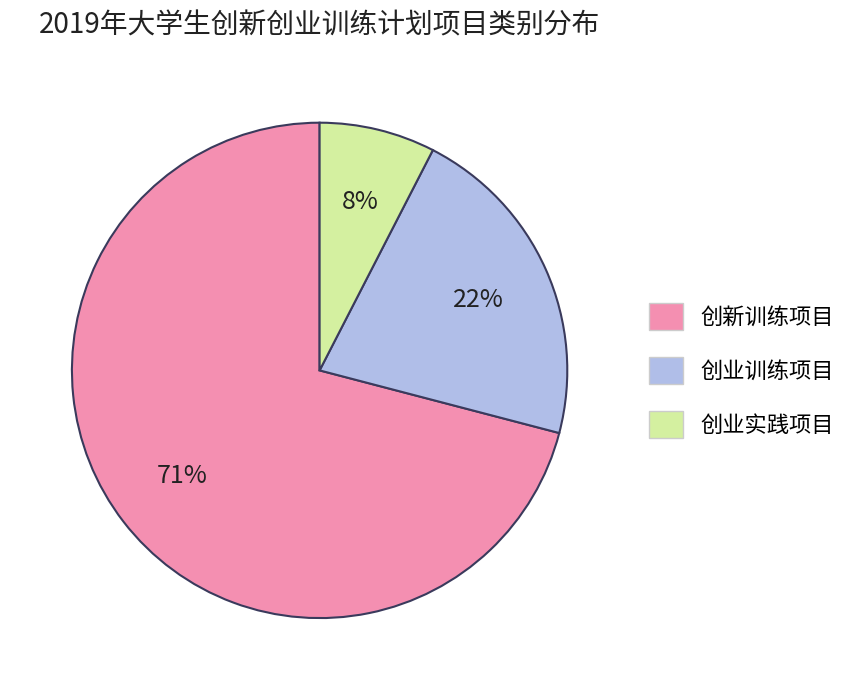

To the nearest percent, what is the average slice percentage?

33%